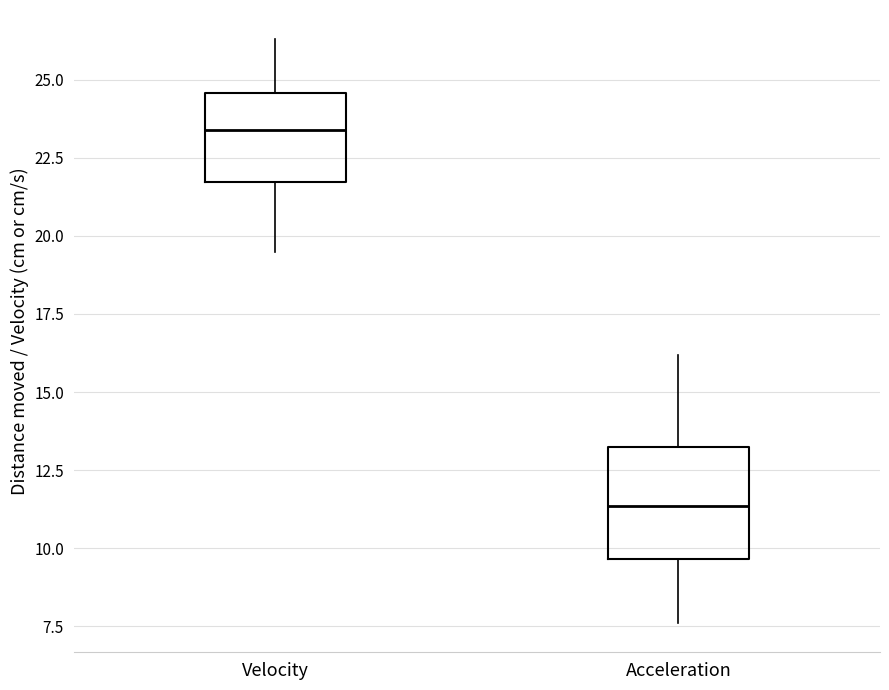

Reading left to right, read every box against the y-axis: the position of its median line, the range the box covers, and the ends of its whiskers. The values are not printed on the chart, so give them approximately, as read against the axis.

Velocity: median 23.5, box 21.5 to 24.5, whiskers 19.5 to 26.5
Acceleration: median 11.5, box 9.5 to 13.5, whiskers 7.5 to 16.0